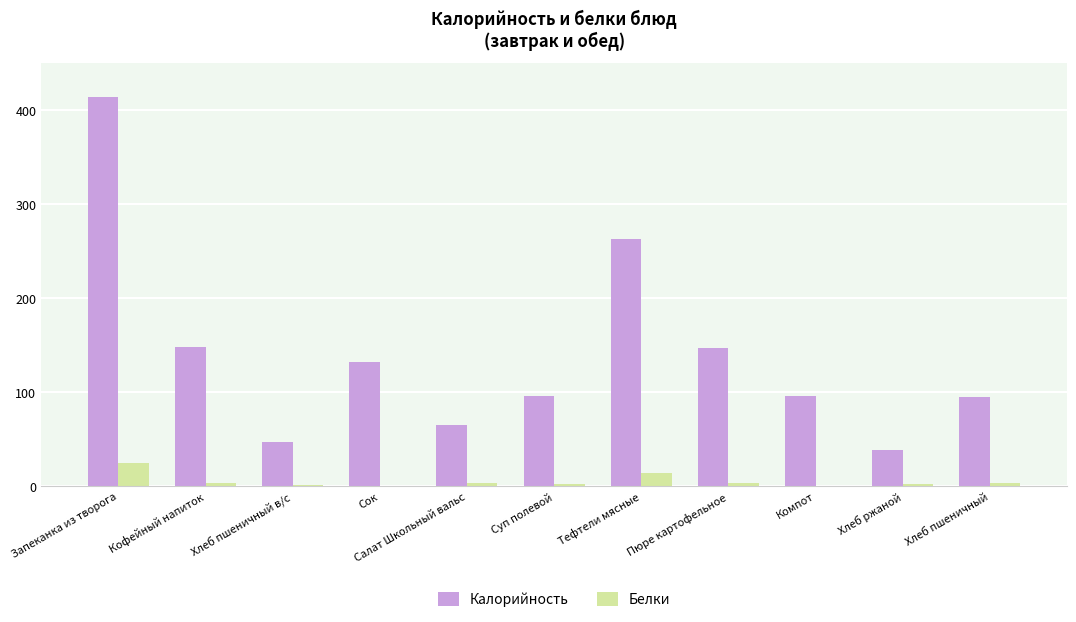

Which series changed the most between Салат Школьный вальс and Тефтели мясные?

Калорийность